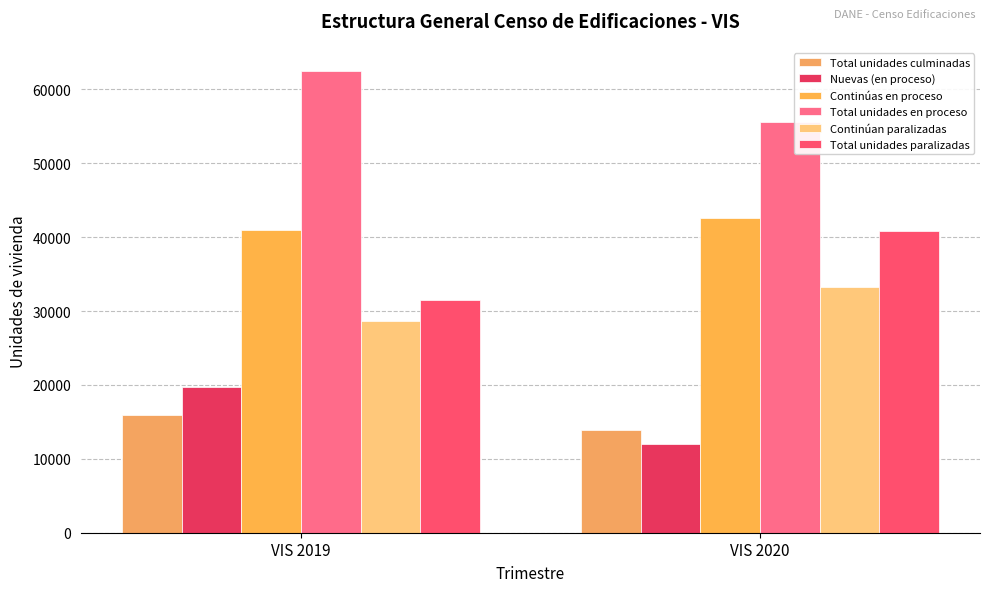

List the series in order of their peak value, lowest first.

Total unidades culminadas, Nuevas (en proceso), Continúan paralizadas, Total unidades paralizadas, Continúas en proceso, Total unidades en proceso